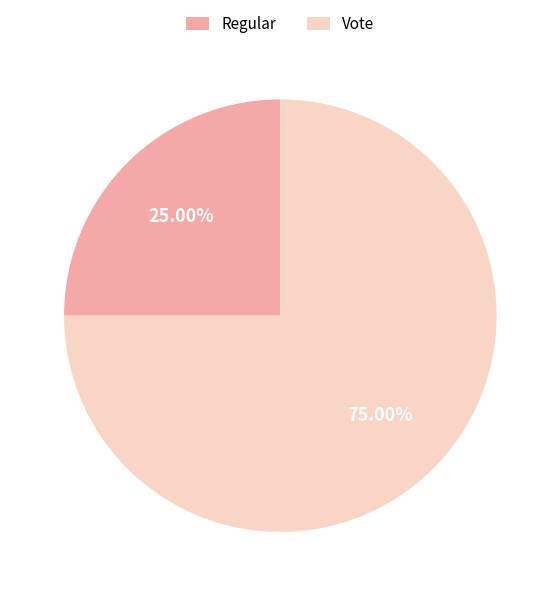

Between Vote and Regular, which is larger?

Vote